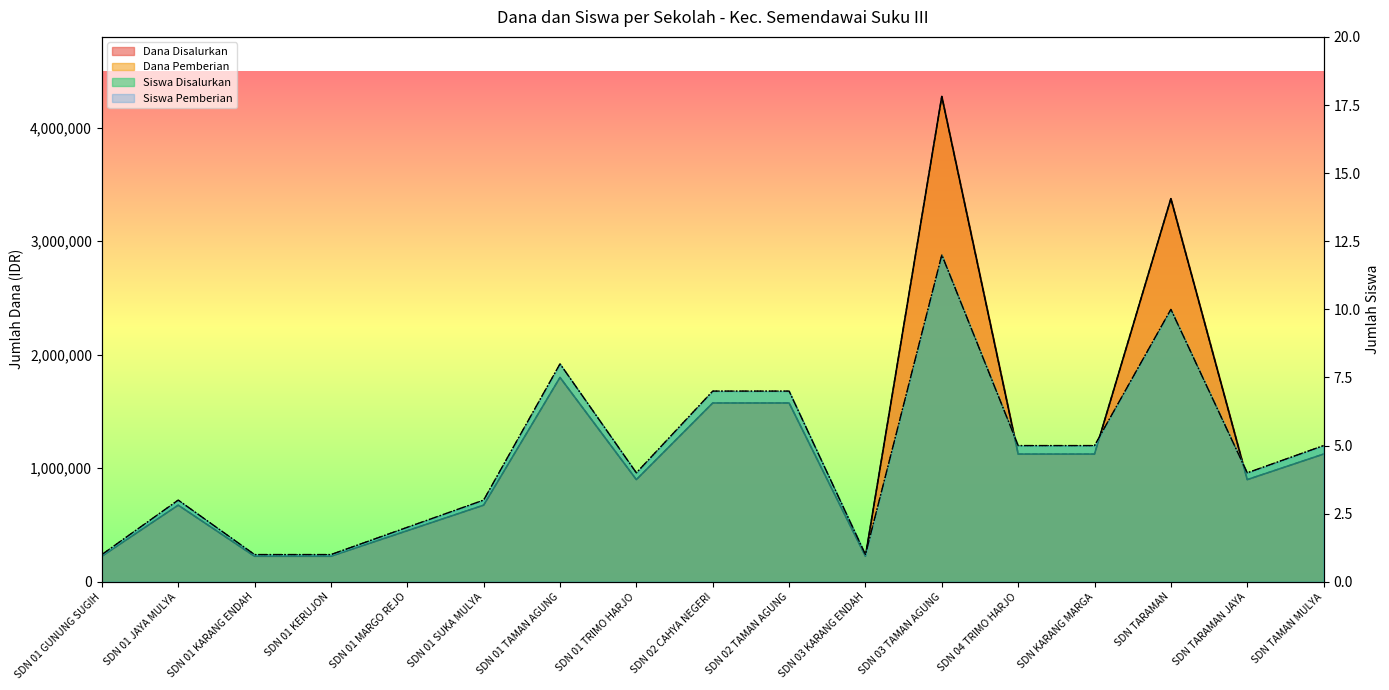

What are all the series names shown in the legend?

Dana Disalurkan, Dana Pemberian, Siswa Disalurkan, Siswa Pemberian